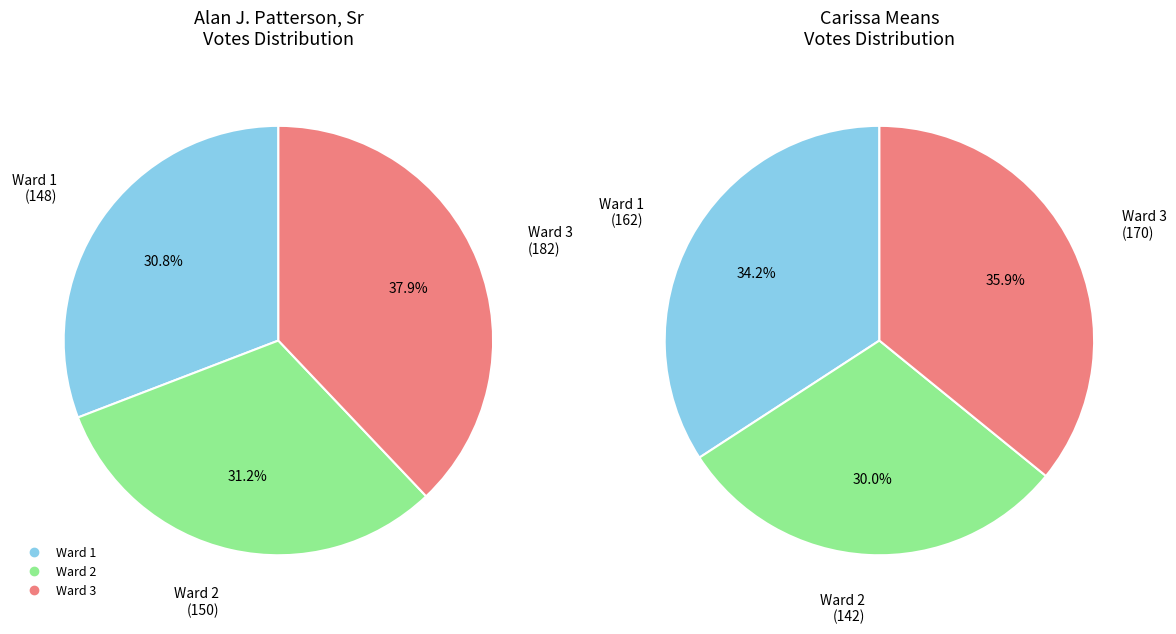

Which category has the smallest portion of the pie?

Ward 2